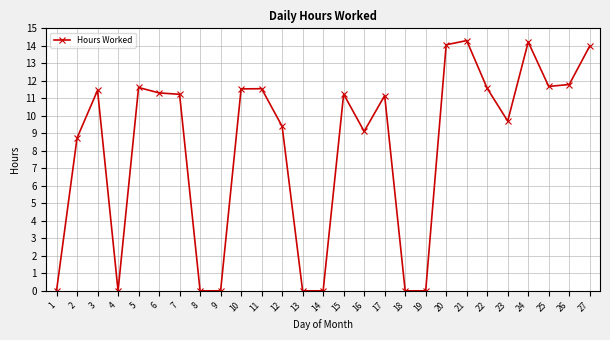

What is the difference between the maximum and minimum values?

14.3